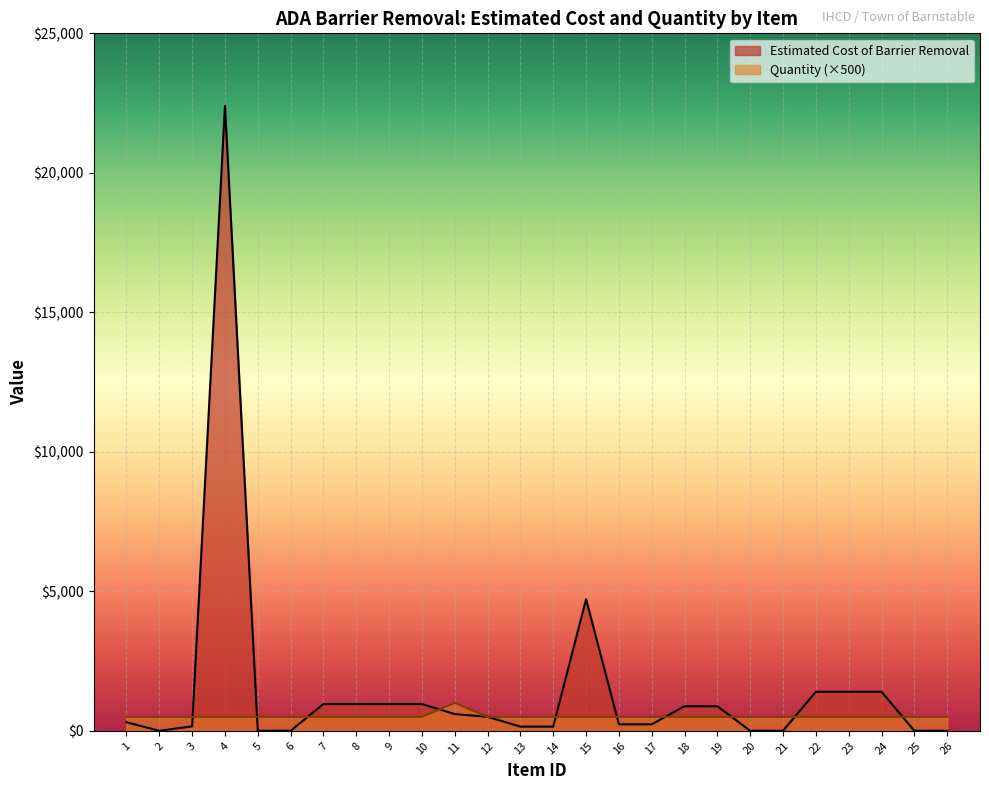

The value of Estimated Cost of Barrier Removal at 25 is 14227. True or false?

False